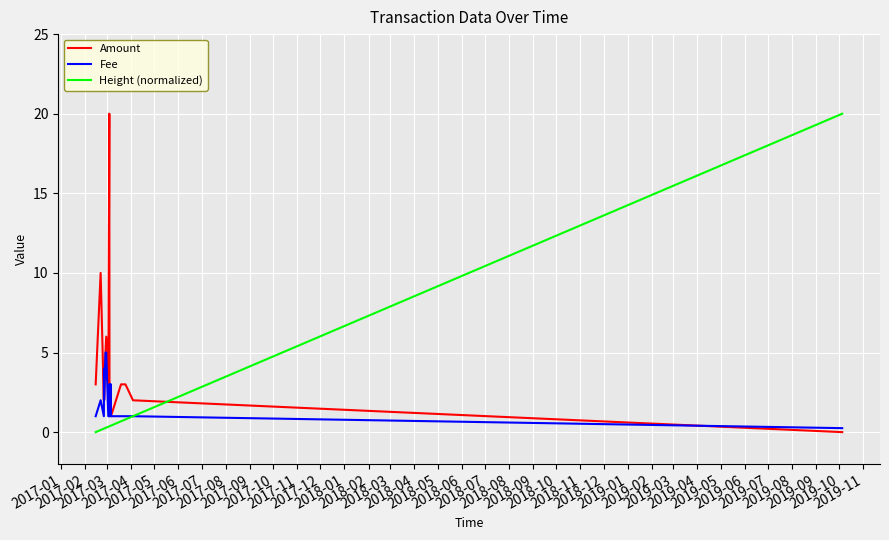

What is the highest value of the Amount series?

20.0